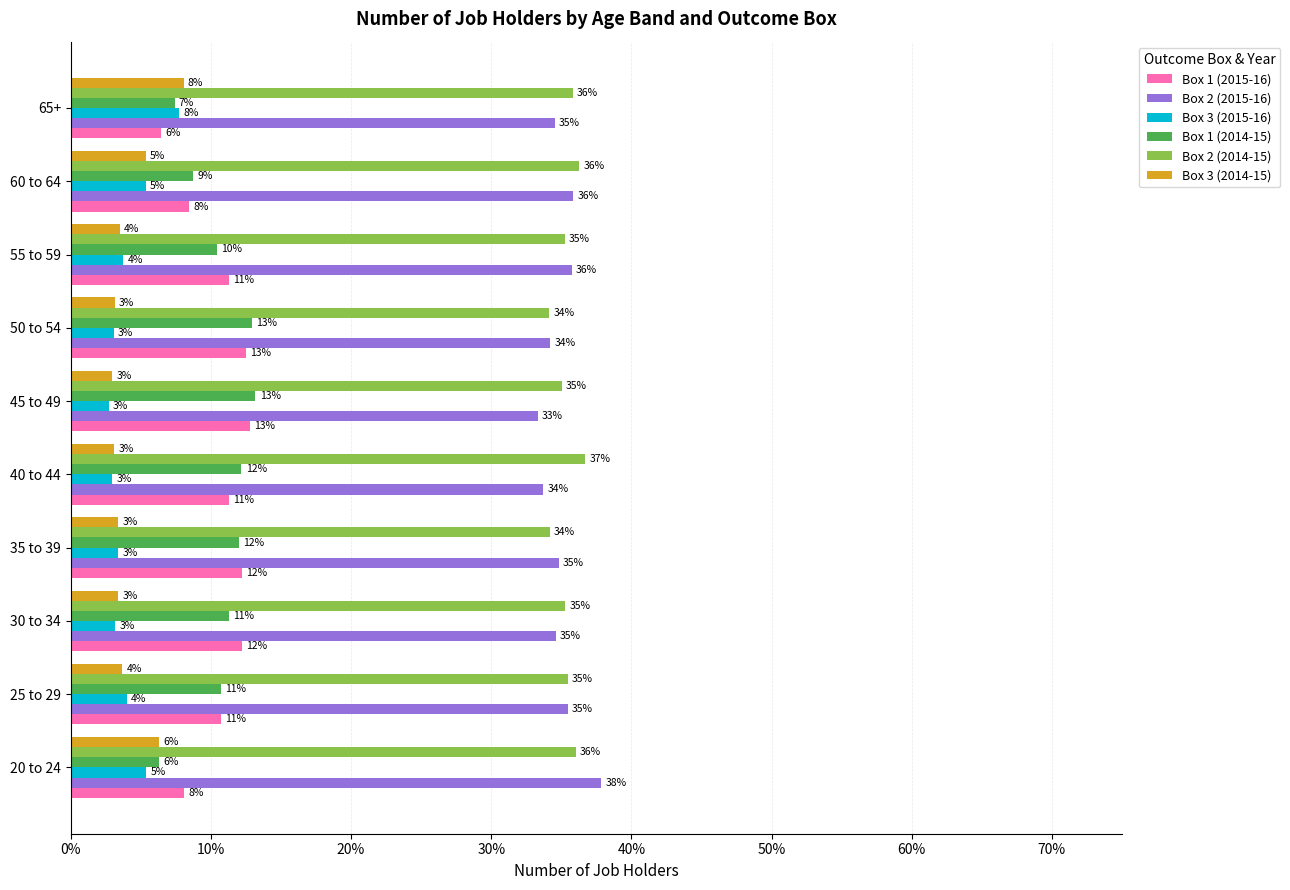

Which label corresponds to the largest value in the chart?

20 to 24